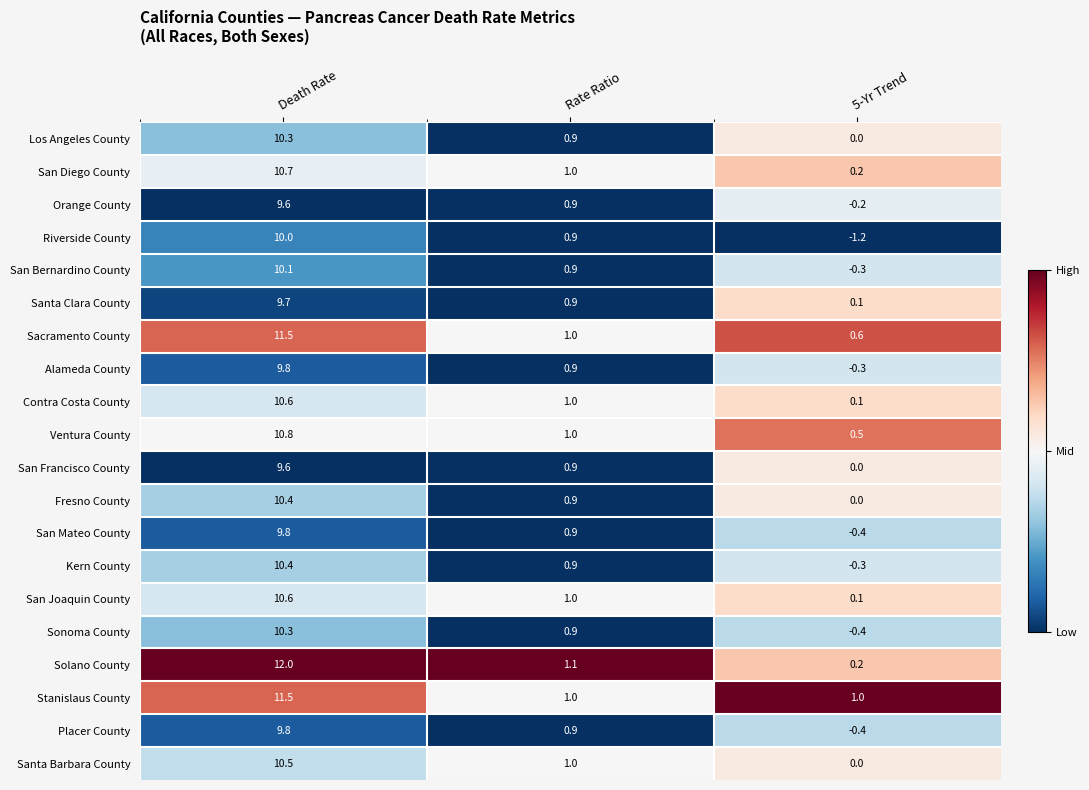

Where does the Kern County series first go above 0?

Death Rate